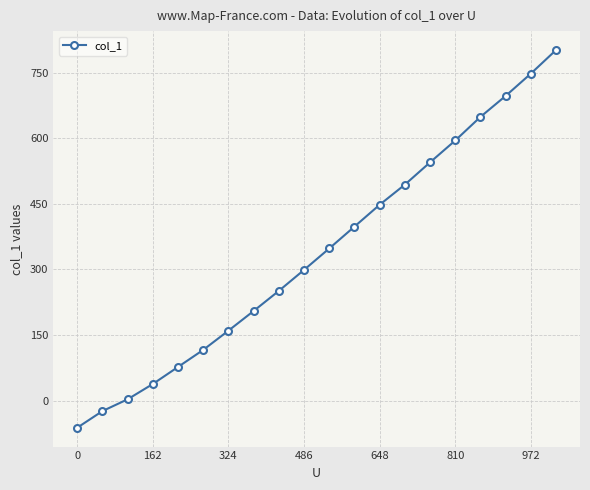

Does the chart display data point markers on the line(s)?

Yes